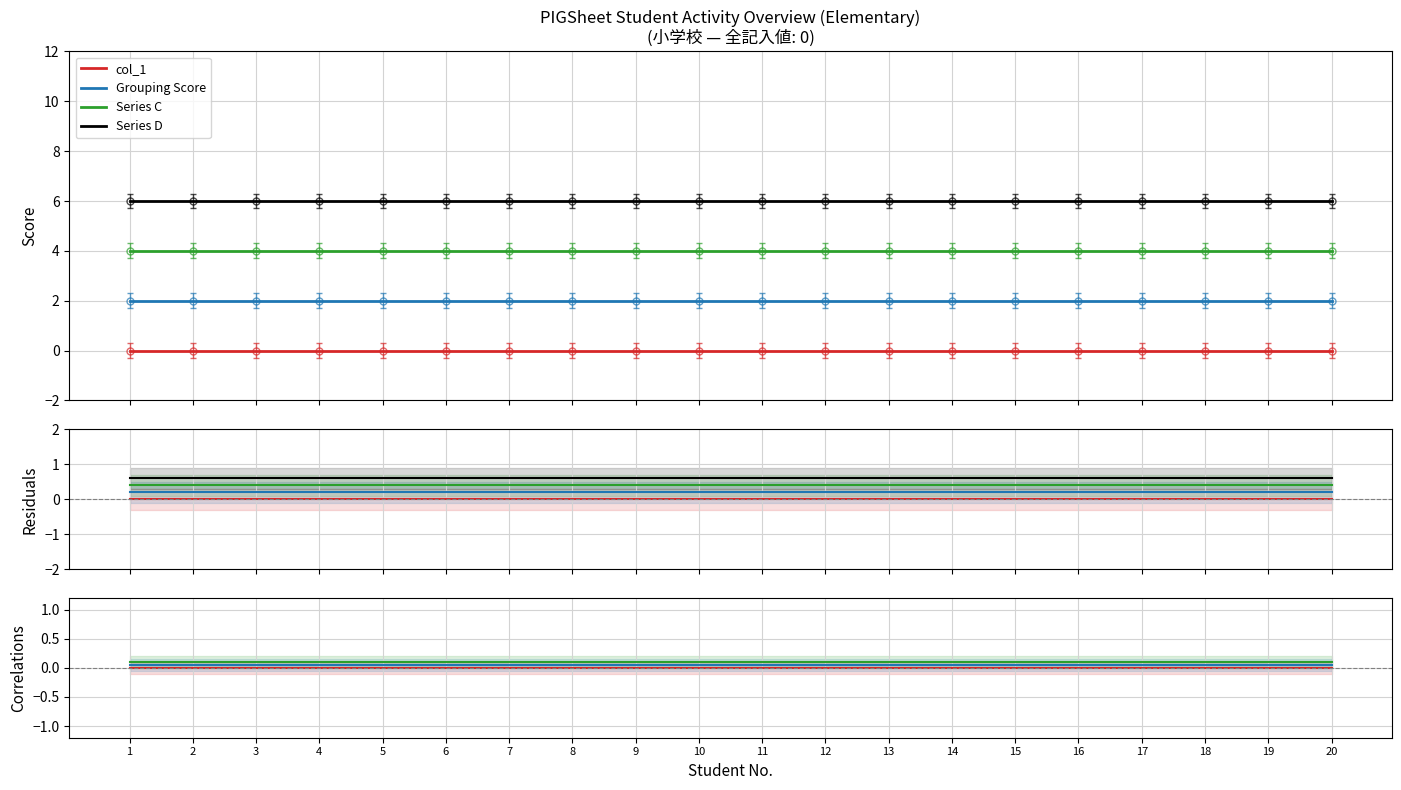

Is the value of Series C at 17 greater than the value of Grouping Score at 7?

Yes